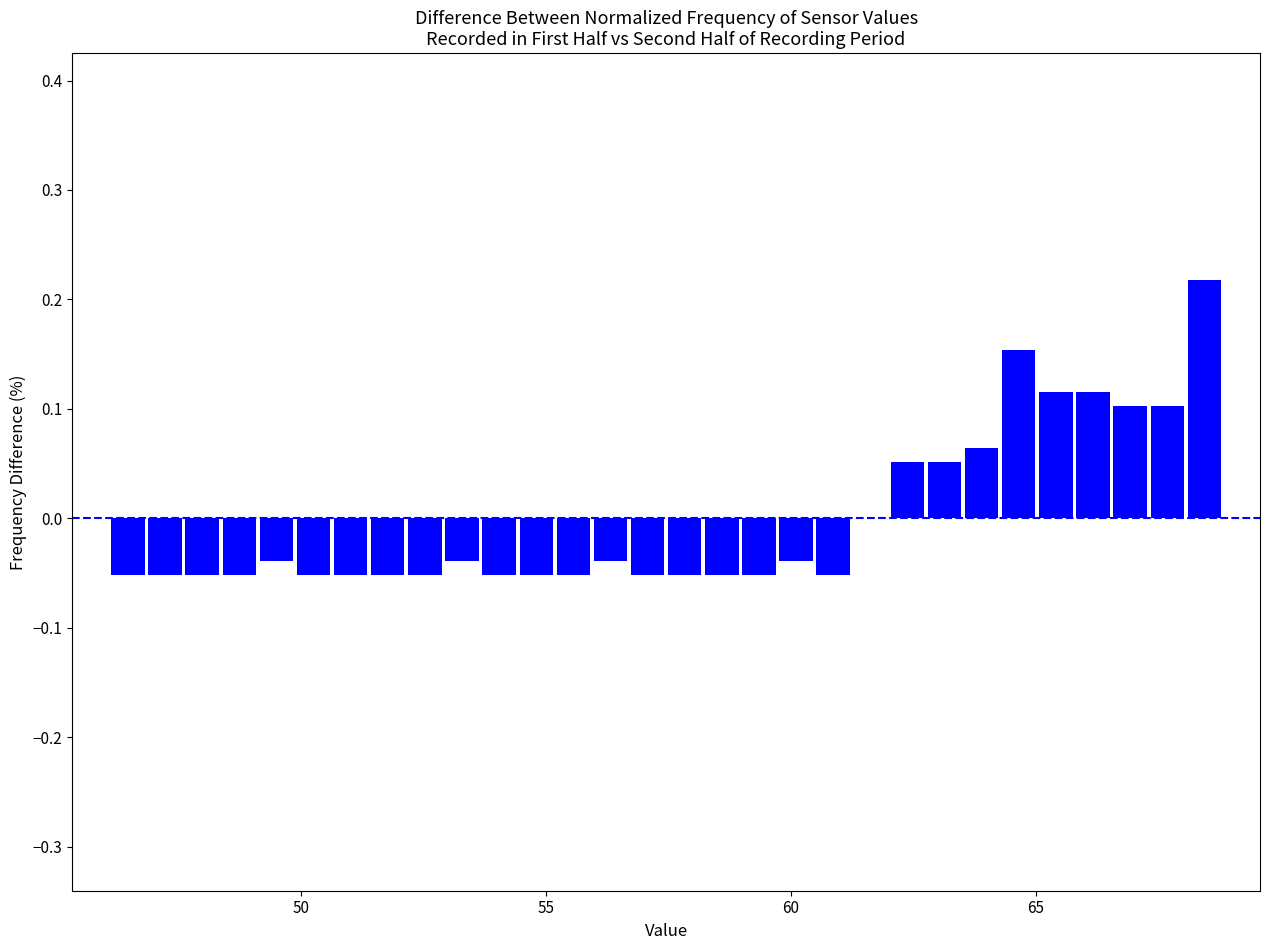

Around what value on the x-axis is the tallest bar? Give the approximate position of its centre, as read against the axis.

68.5